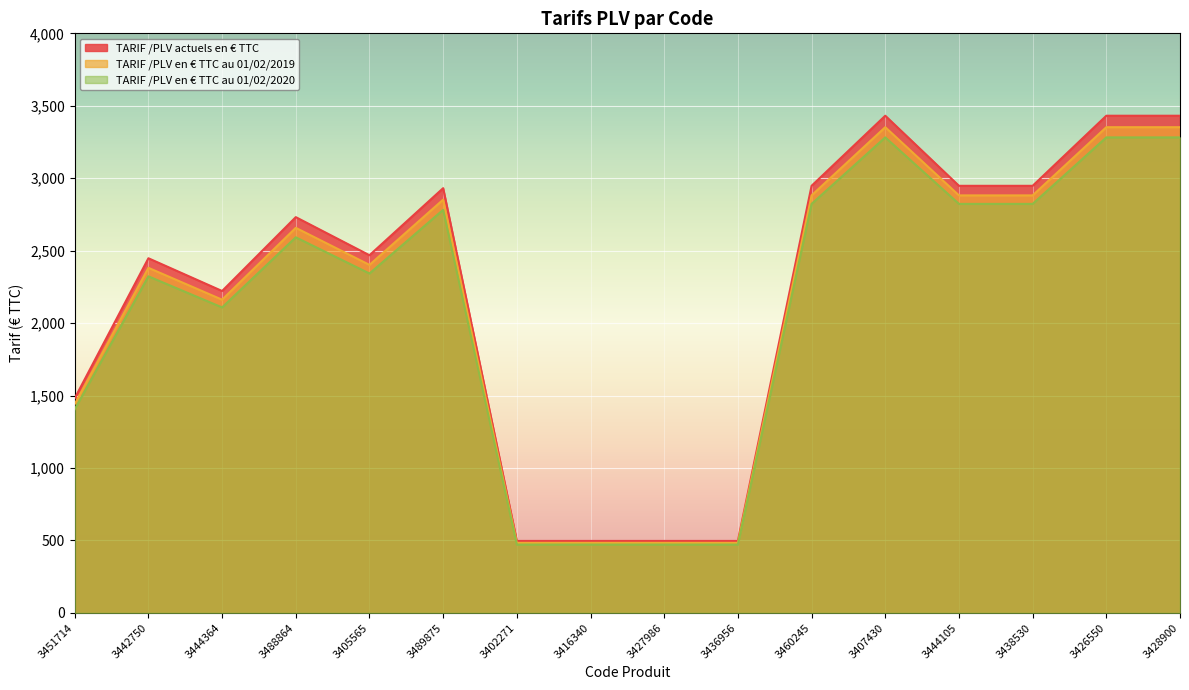

Which has a higher value, 3460245 or 3405565?

3460245